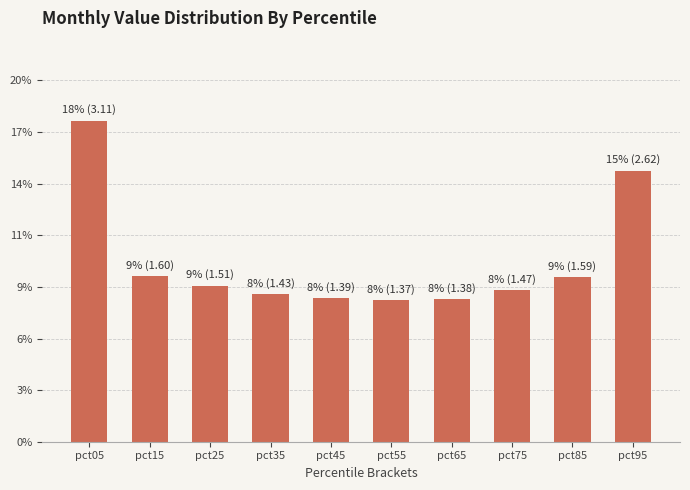

What is the sum of the values at pct85 and pct05?

4.7